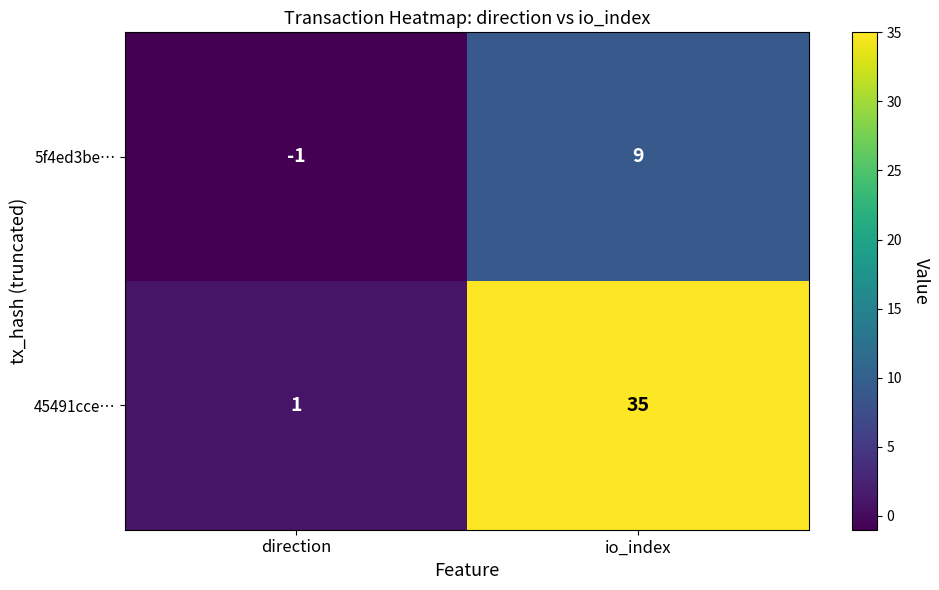

At how many categories does at least one series exceed 31?

1